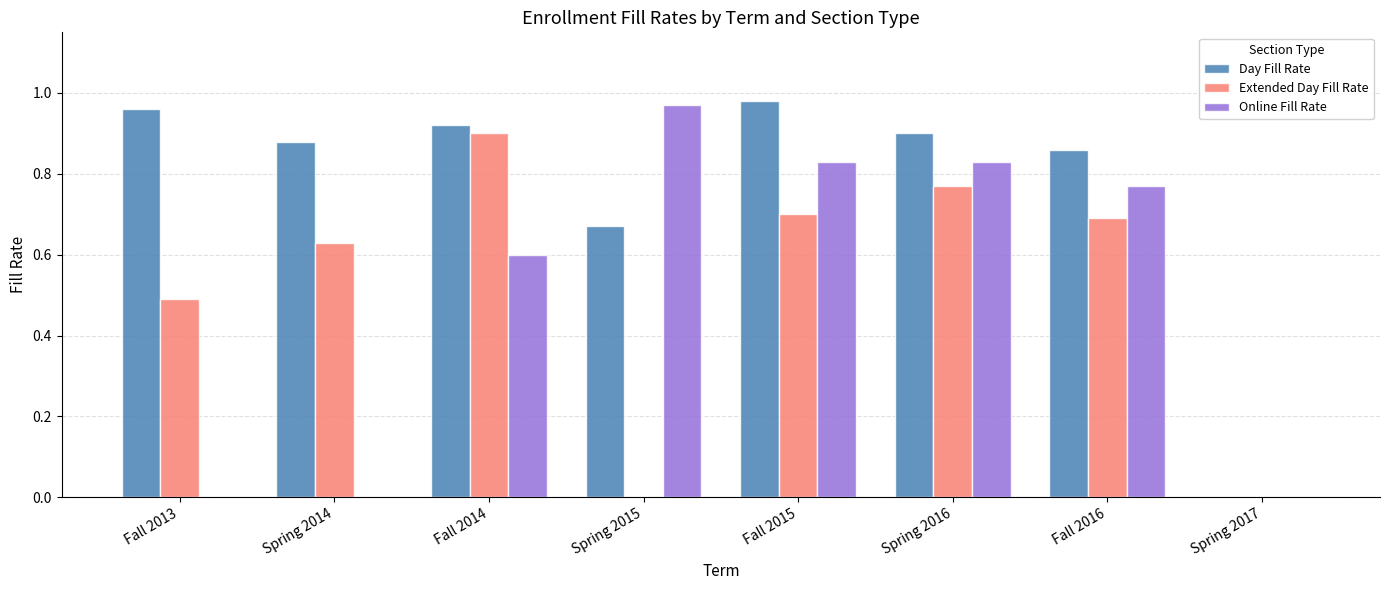

Between Fall 2016 and Spring 2017, which series saw the biggest shift?

Day Fill Rate